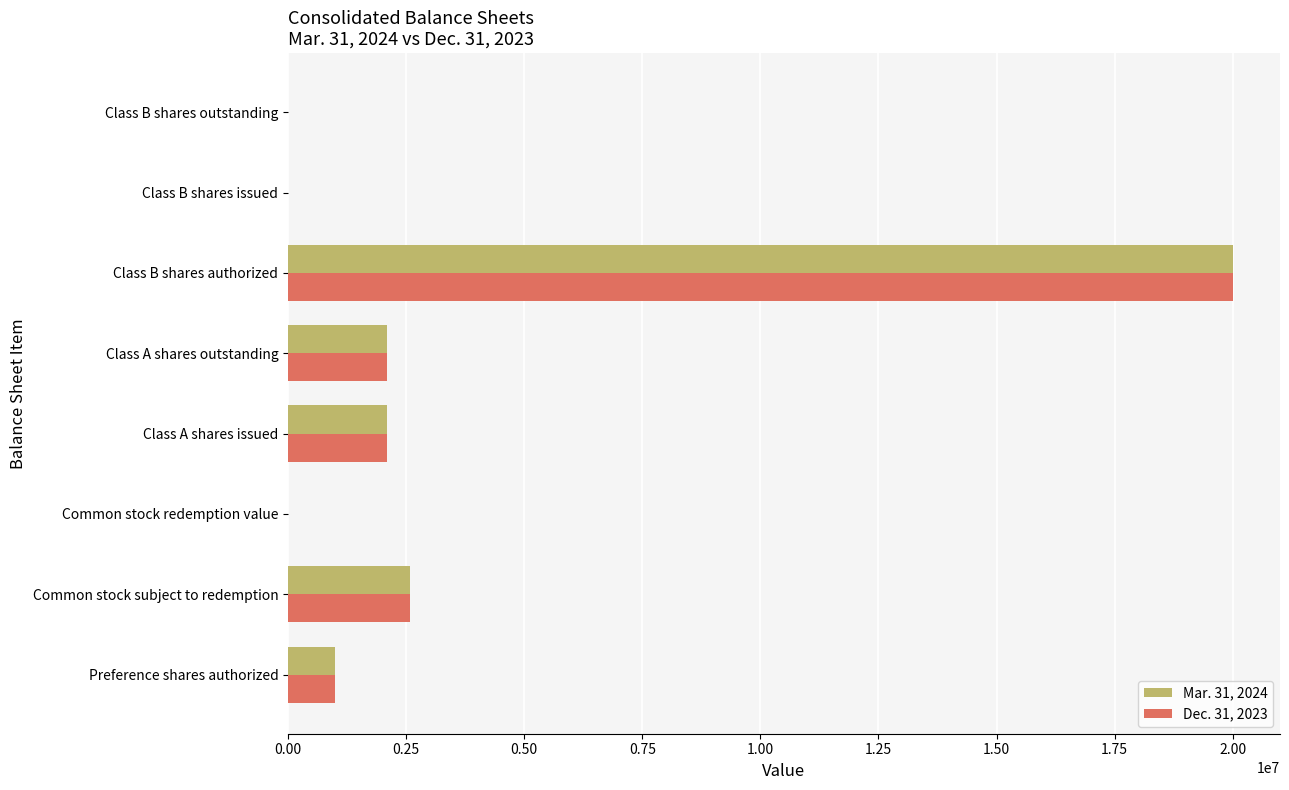

Is it true that Dec. 31, 2023 equals 802602.2 at Class A shares issued?

False